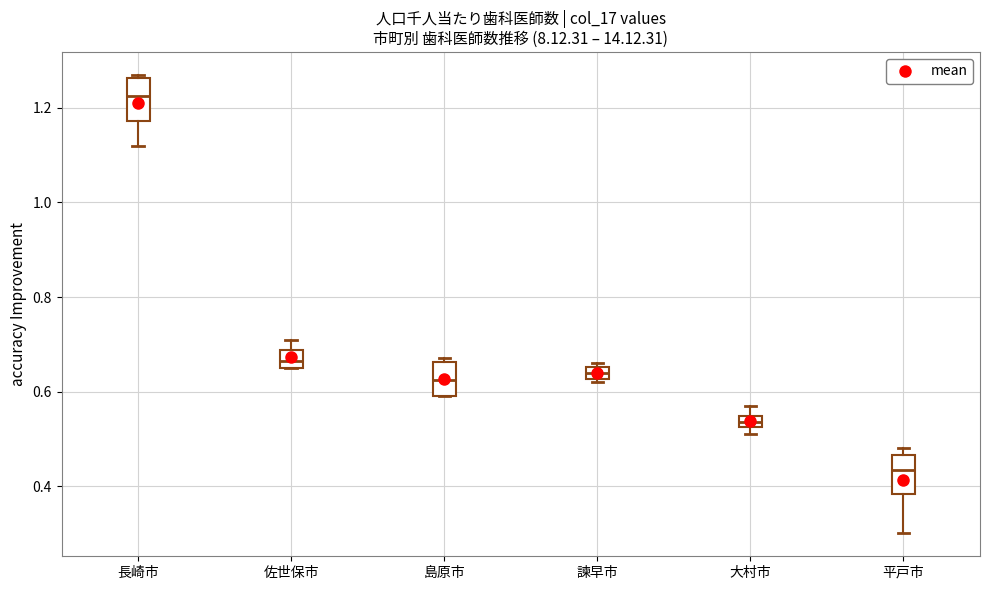

Which box's median line is the lowest?

平戸市